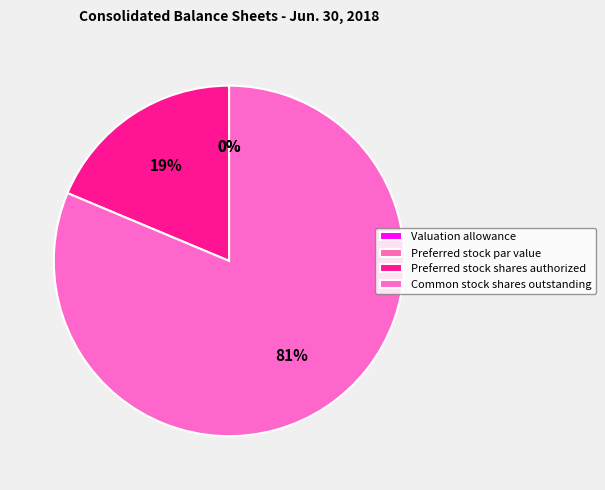

What percentage do Preferred stock shares authorized and Common stock shares outstanding together represent?

100.0%